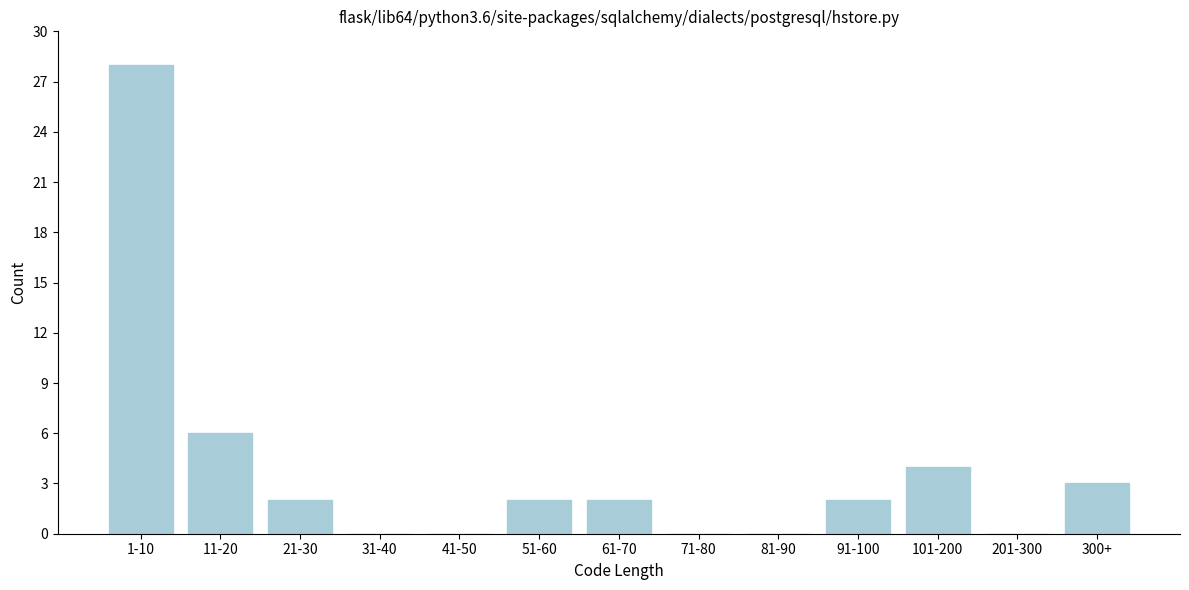

Reading right to left, what are all the values shown in this chart?

300+=3	201-300=0	101-200=4	91-100=2	81-90=0	71-80=0	61-70=2	51-60=2	41-50=0	31-40=0	21-30=2	11-20=6	1-10=28